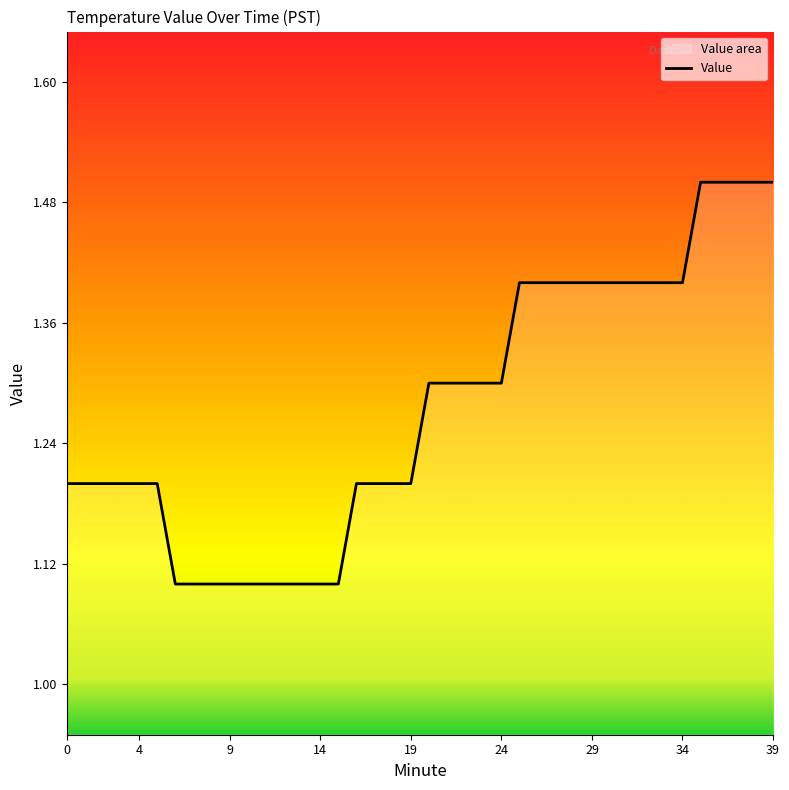

Read the value at 34.

1.4